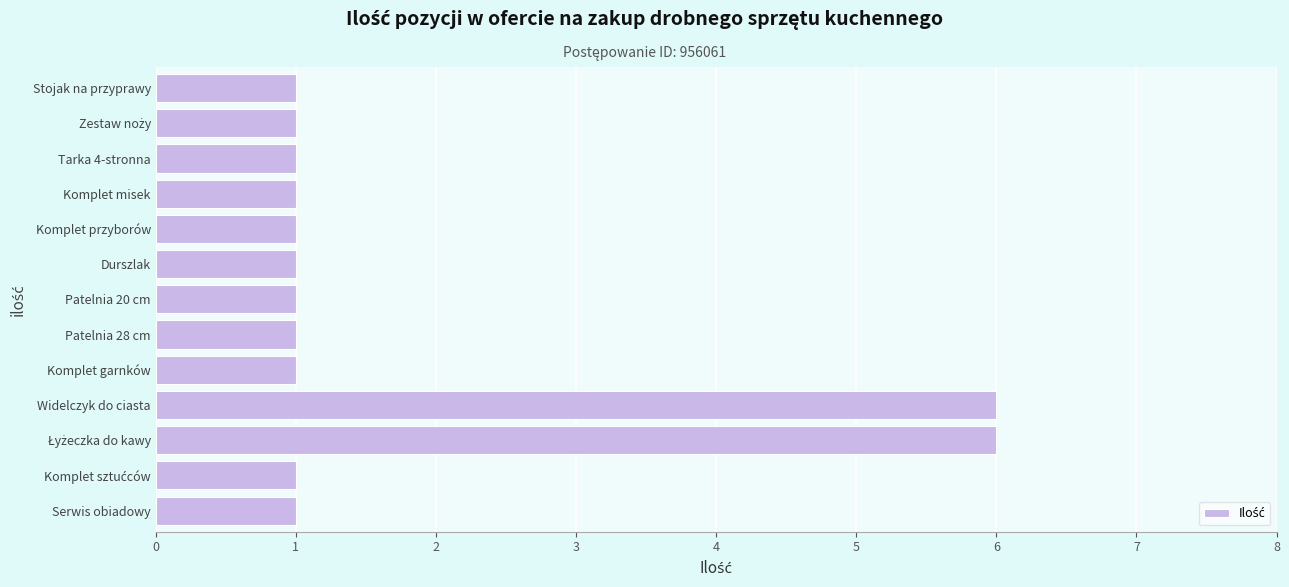

What is the sum of all values?

23